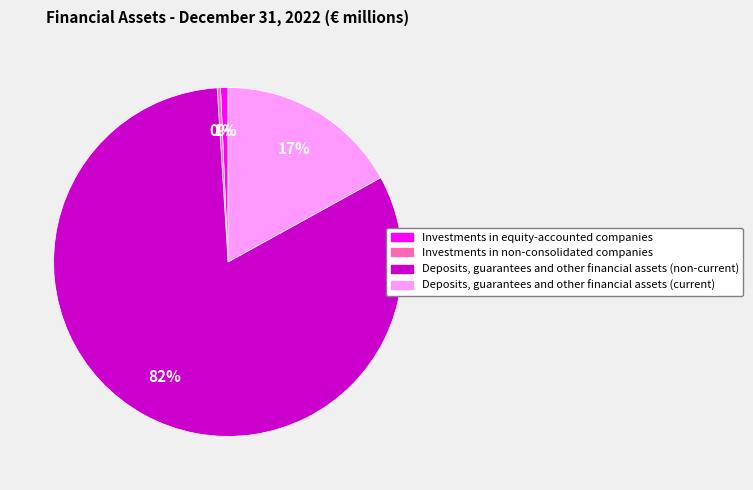

Combined, do Investments in equity-accounted companies and Investments in non-consolidated companies account for over 50%?

No